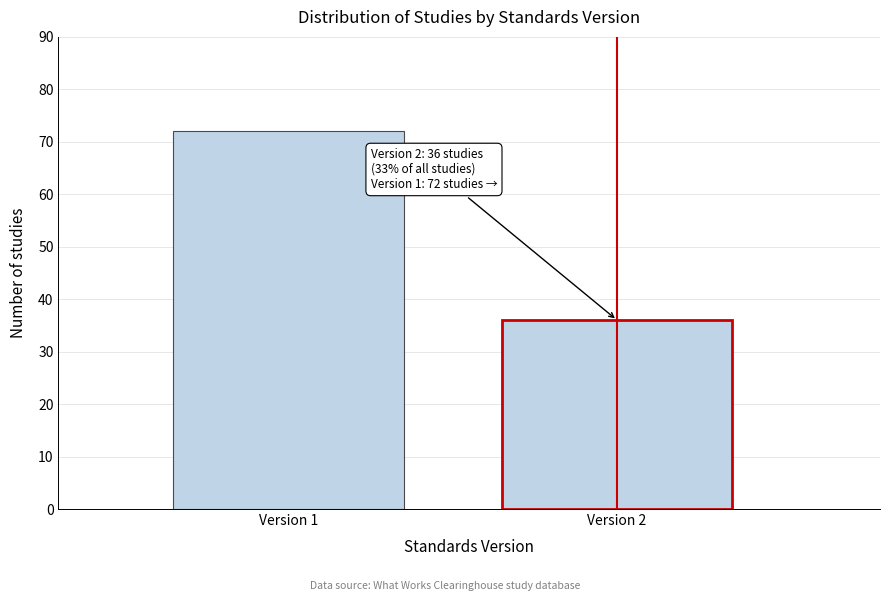

Reading left to right, transcribe all the data shown in this chart.

Version 1=72	Version 2=36